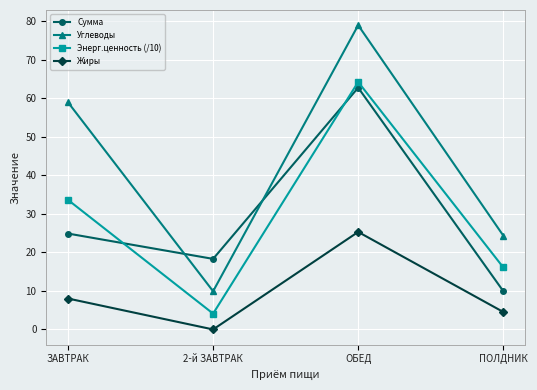

Which series has the largest range (max minus min)?

Углеводы